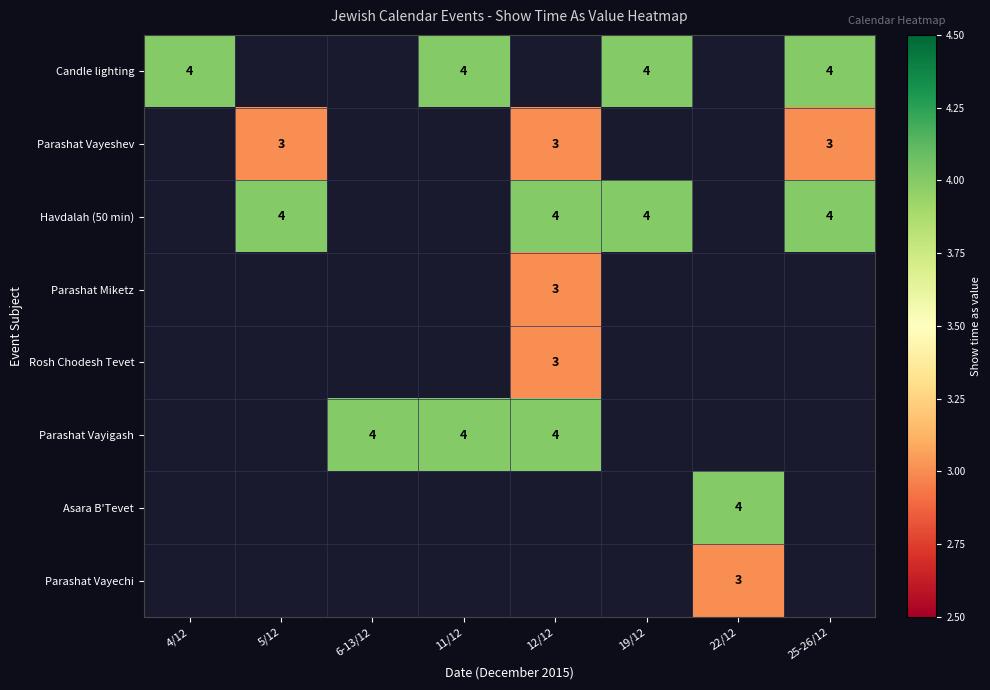

Which label corresponds to the largest value in the chart?

4/12